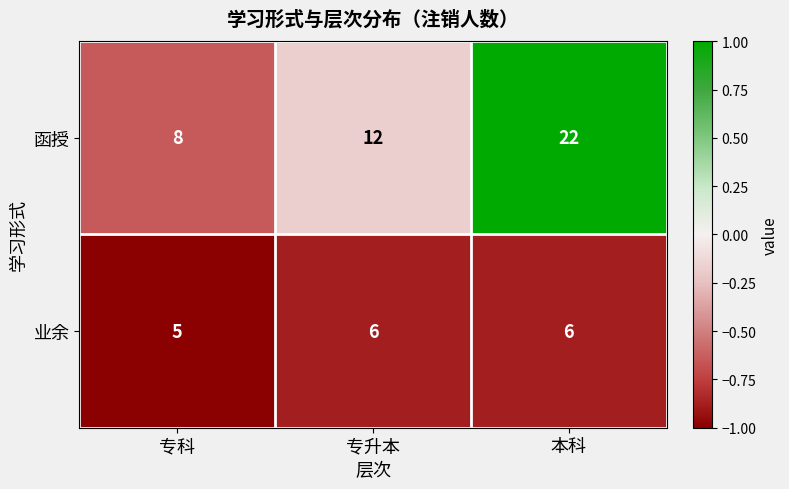

At 专升本, list the series in order from largest to smallest.

函授, 业余